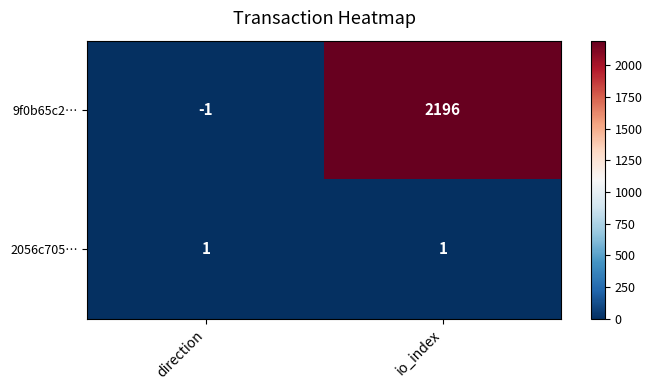

What is the maximum value shown in the chart?

2196